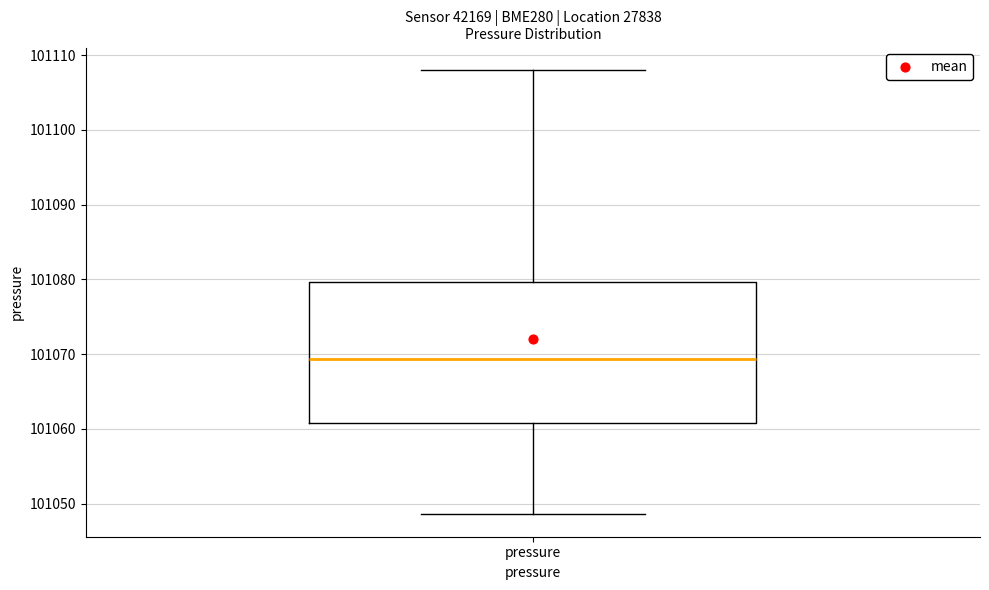

Read this box plot against the y-axis: the position of the median line, the range covered by the box, and the ends of both whiskers. The values are not printed on the chart, so give them approximately, as read against the axis.

median 101069, box 101061 to 101080, whiskers 101049 to 101108